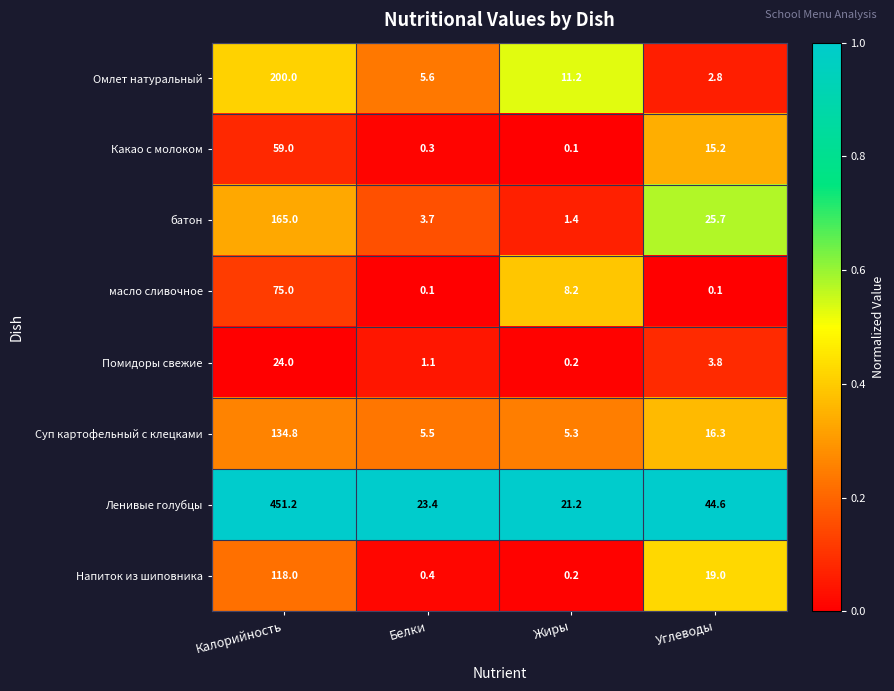

Count the number of categories in the chart.

4